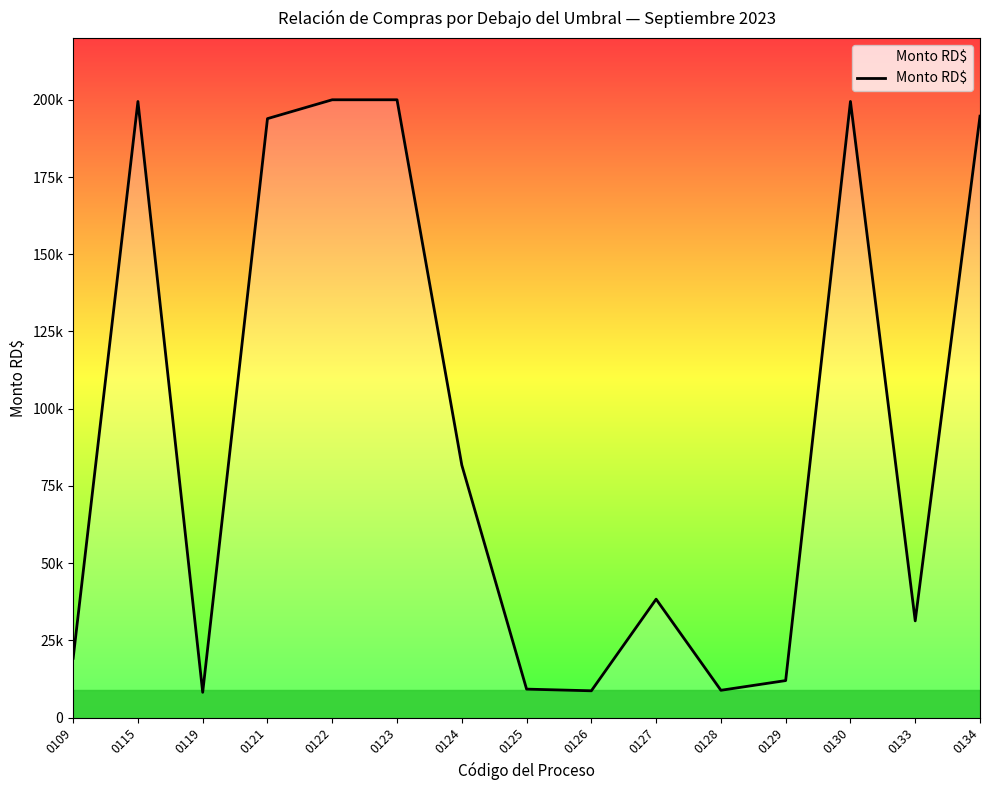

Rank the categories by value from lowest to highest.

0119, 0126, 0128, 0125, 0129, 0109, 0133, 0127, 0124, 0121, 0134, 0115, 0130, 0123, 0122